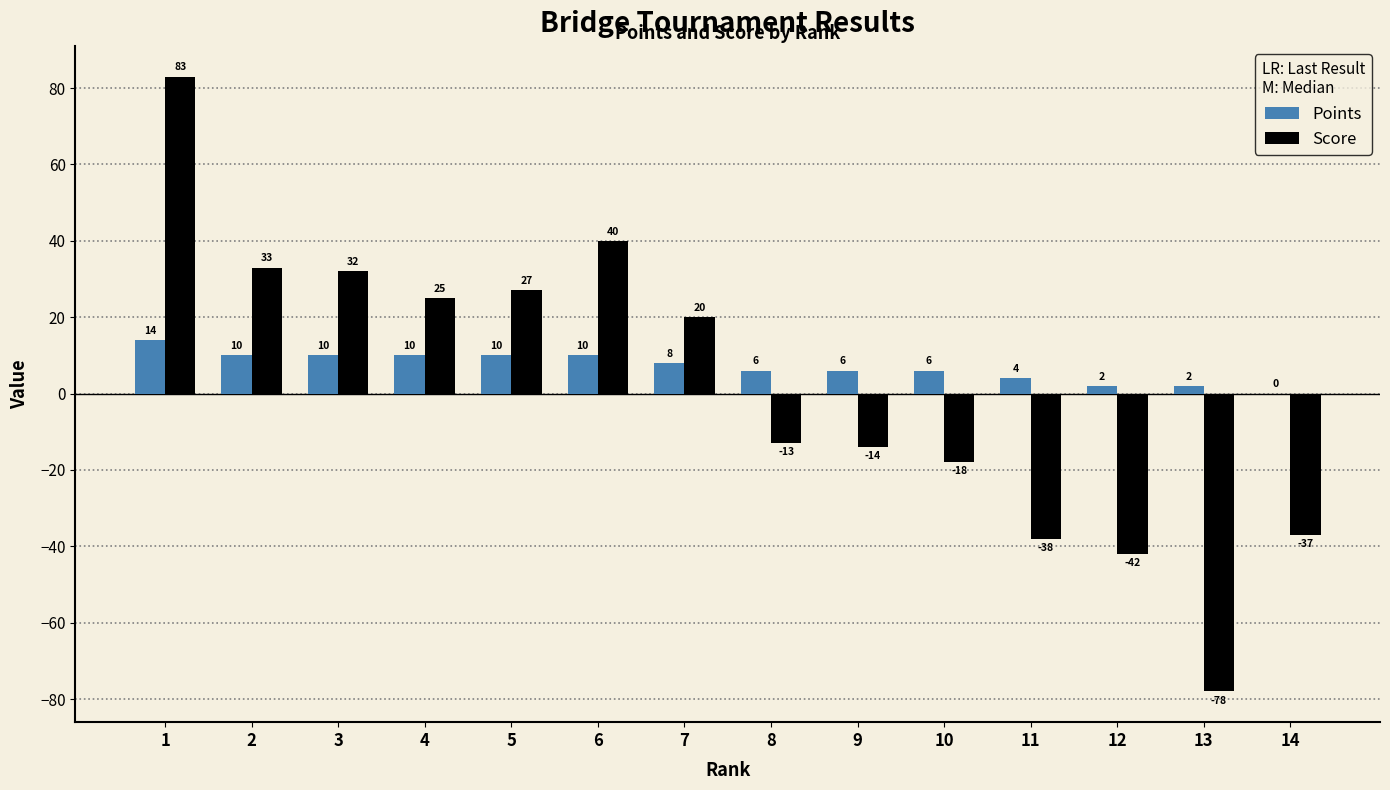

What is the total value across all series at 5?

37